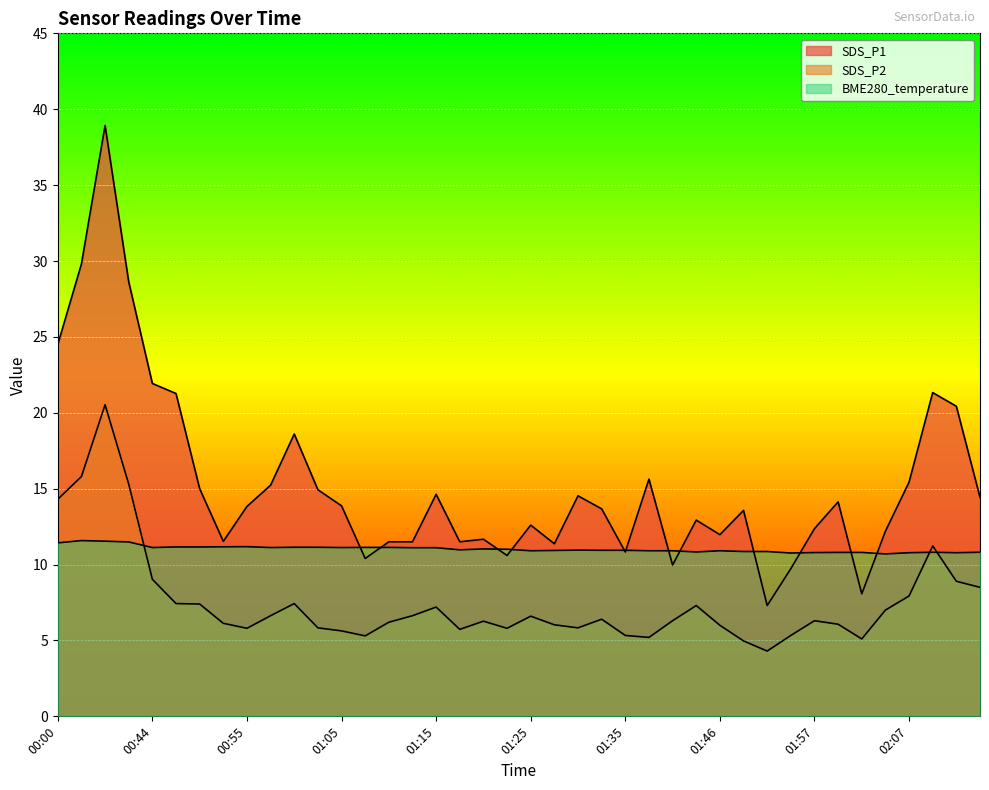

At how many categories does at least one series exceed 19?

8